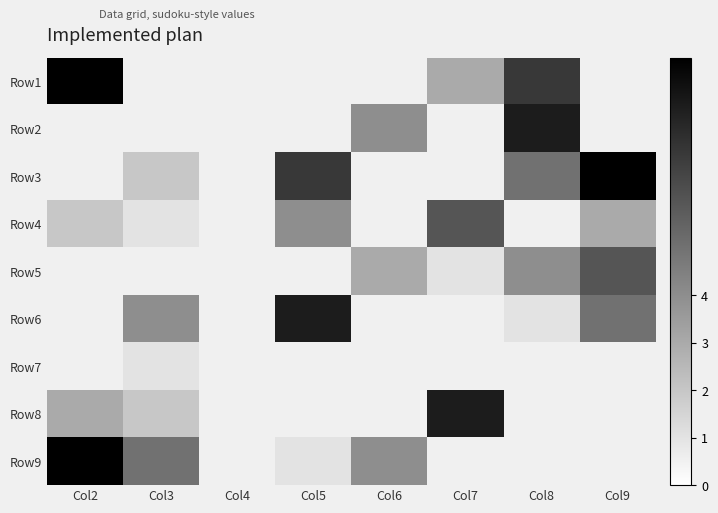

Count the number of data series in this chart.

9